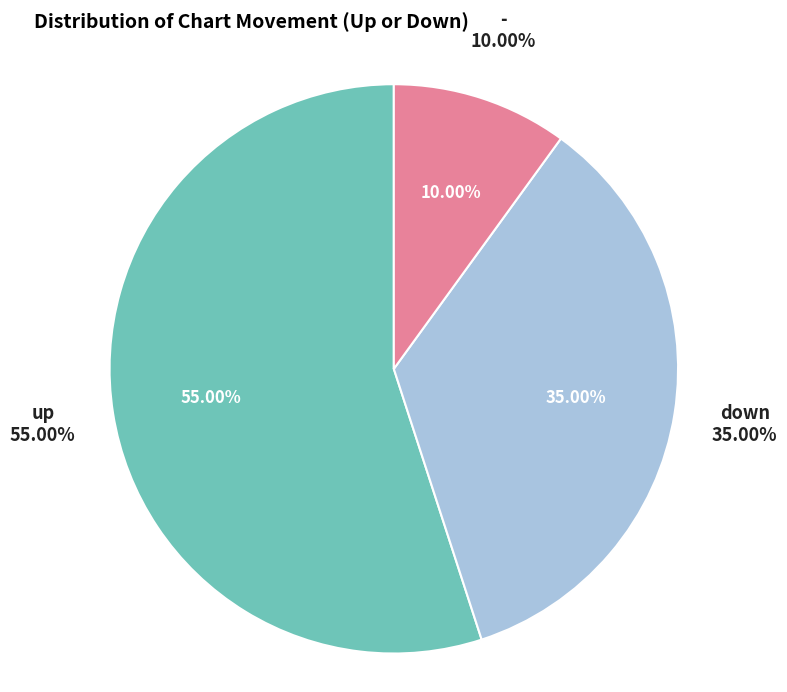

How many slices are in this pie chart?

3